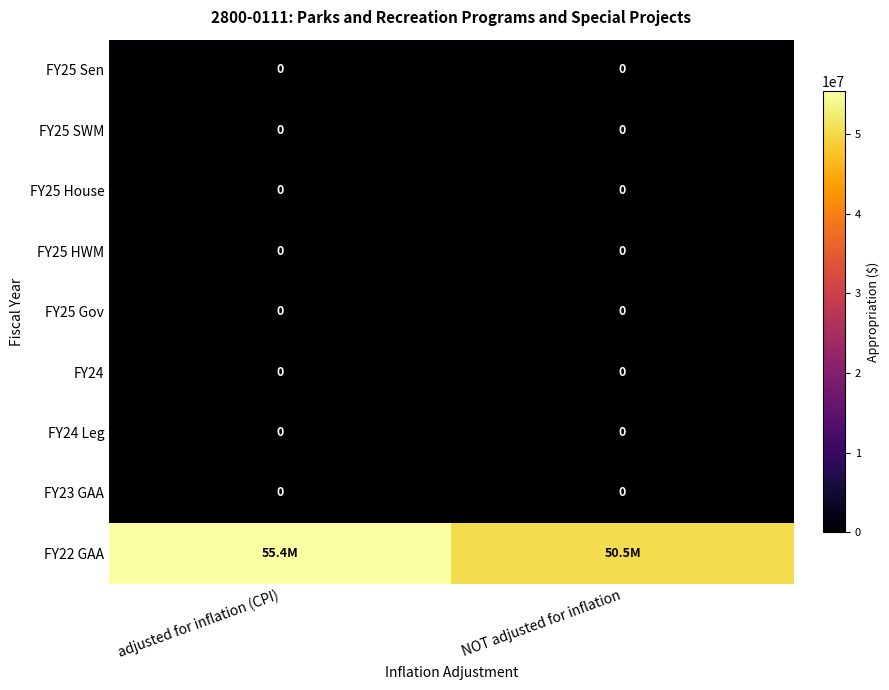

The value of FY25 SWM at adjusted for inflation (CPI) is 0. True or false?

True